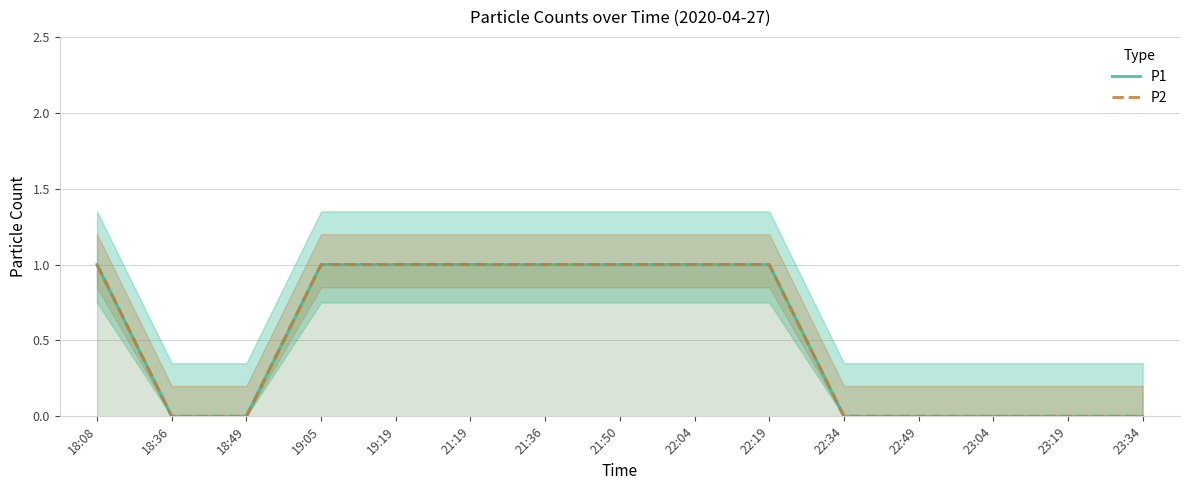

Is it true that P2 equals 1 at 21:36?

False